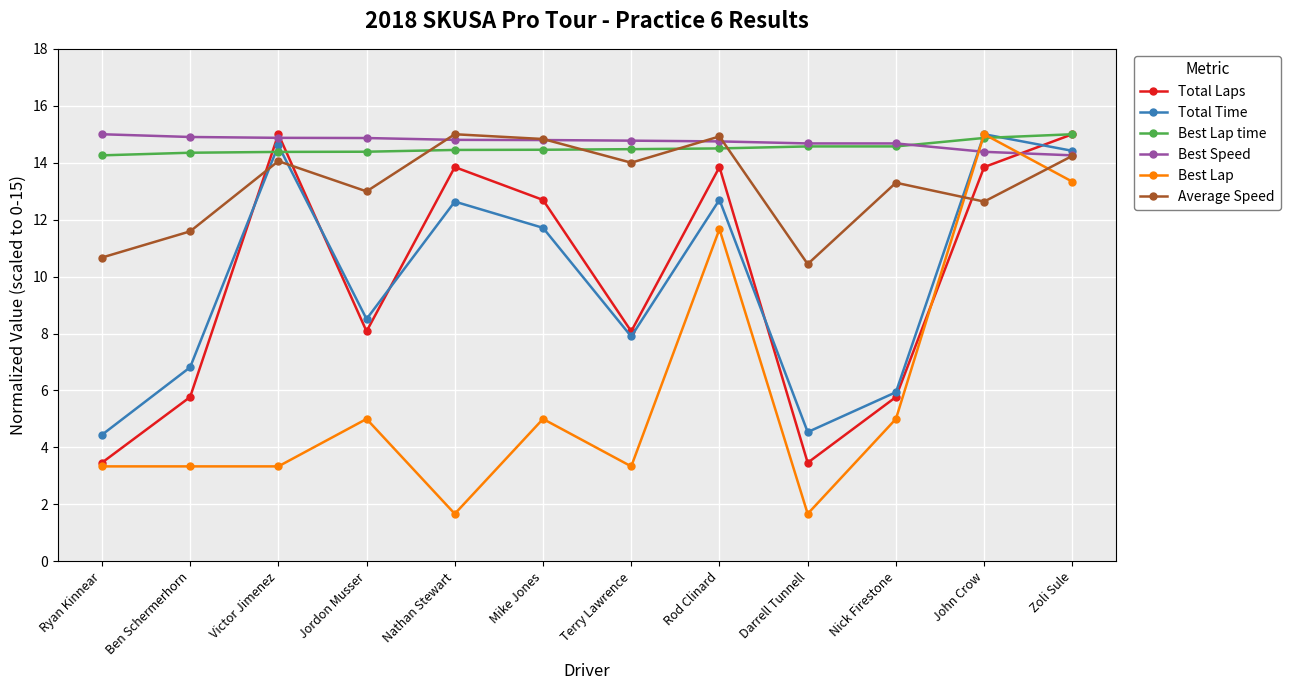

What is the sum of the Best Lap time values at Nathan Stewart and Mike Jones?

28.9